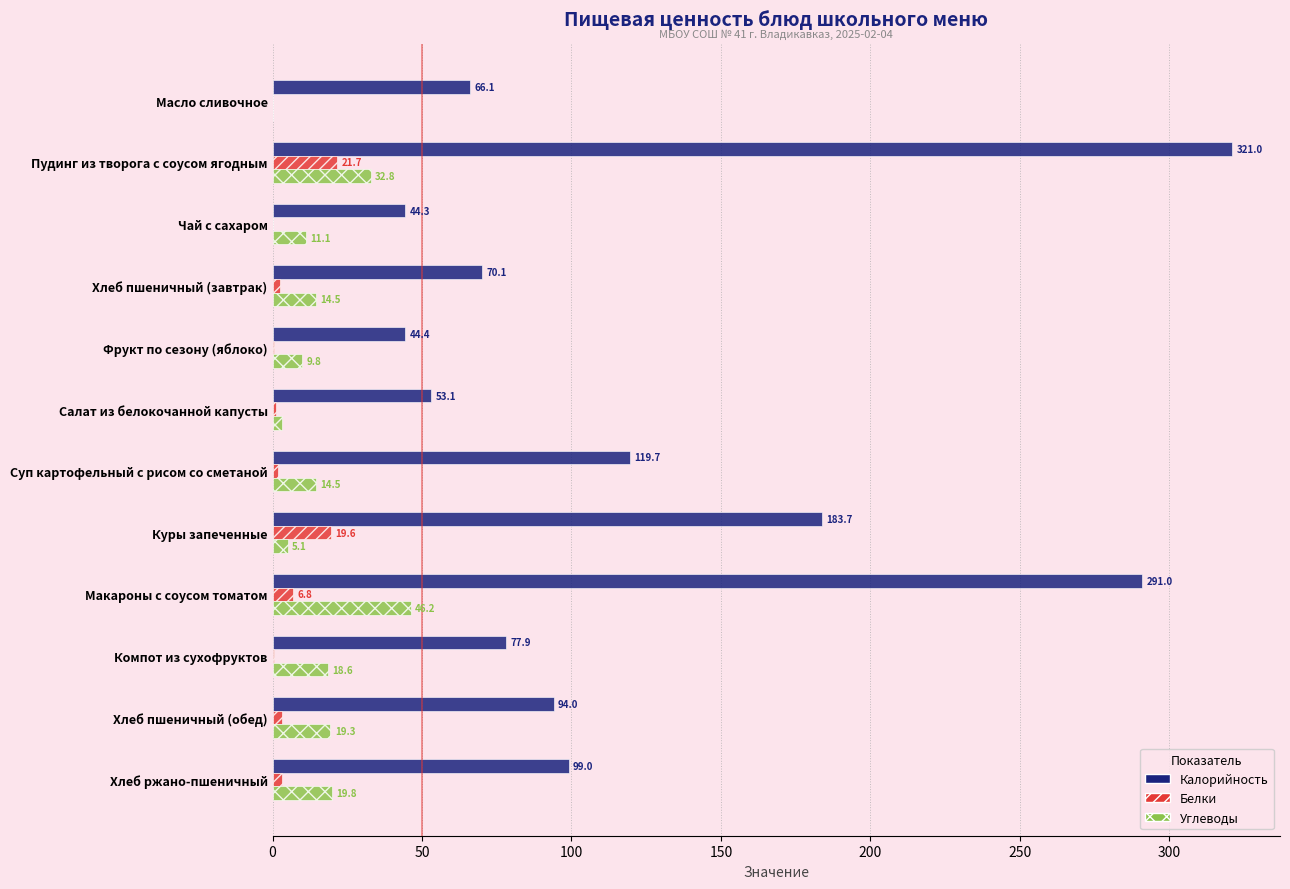

Which series changed the most between Суп картофельный с рисом со сметаной and Куры запеченные?

Калорийность